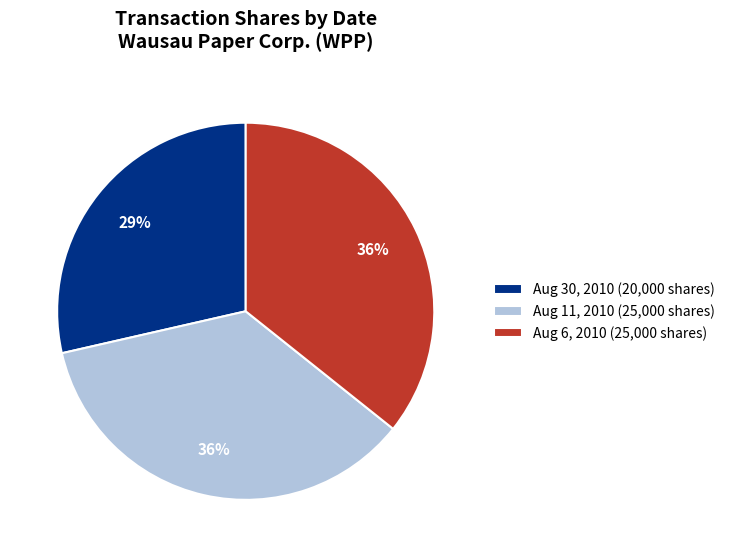

Between Aug 30, 2010 (20,000 shares) and Aug 11, 2010 (25,000 shares), which is larger?

Aug 11, 2010 (25,000 shares)